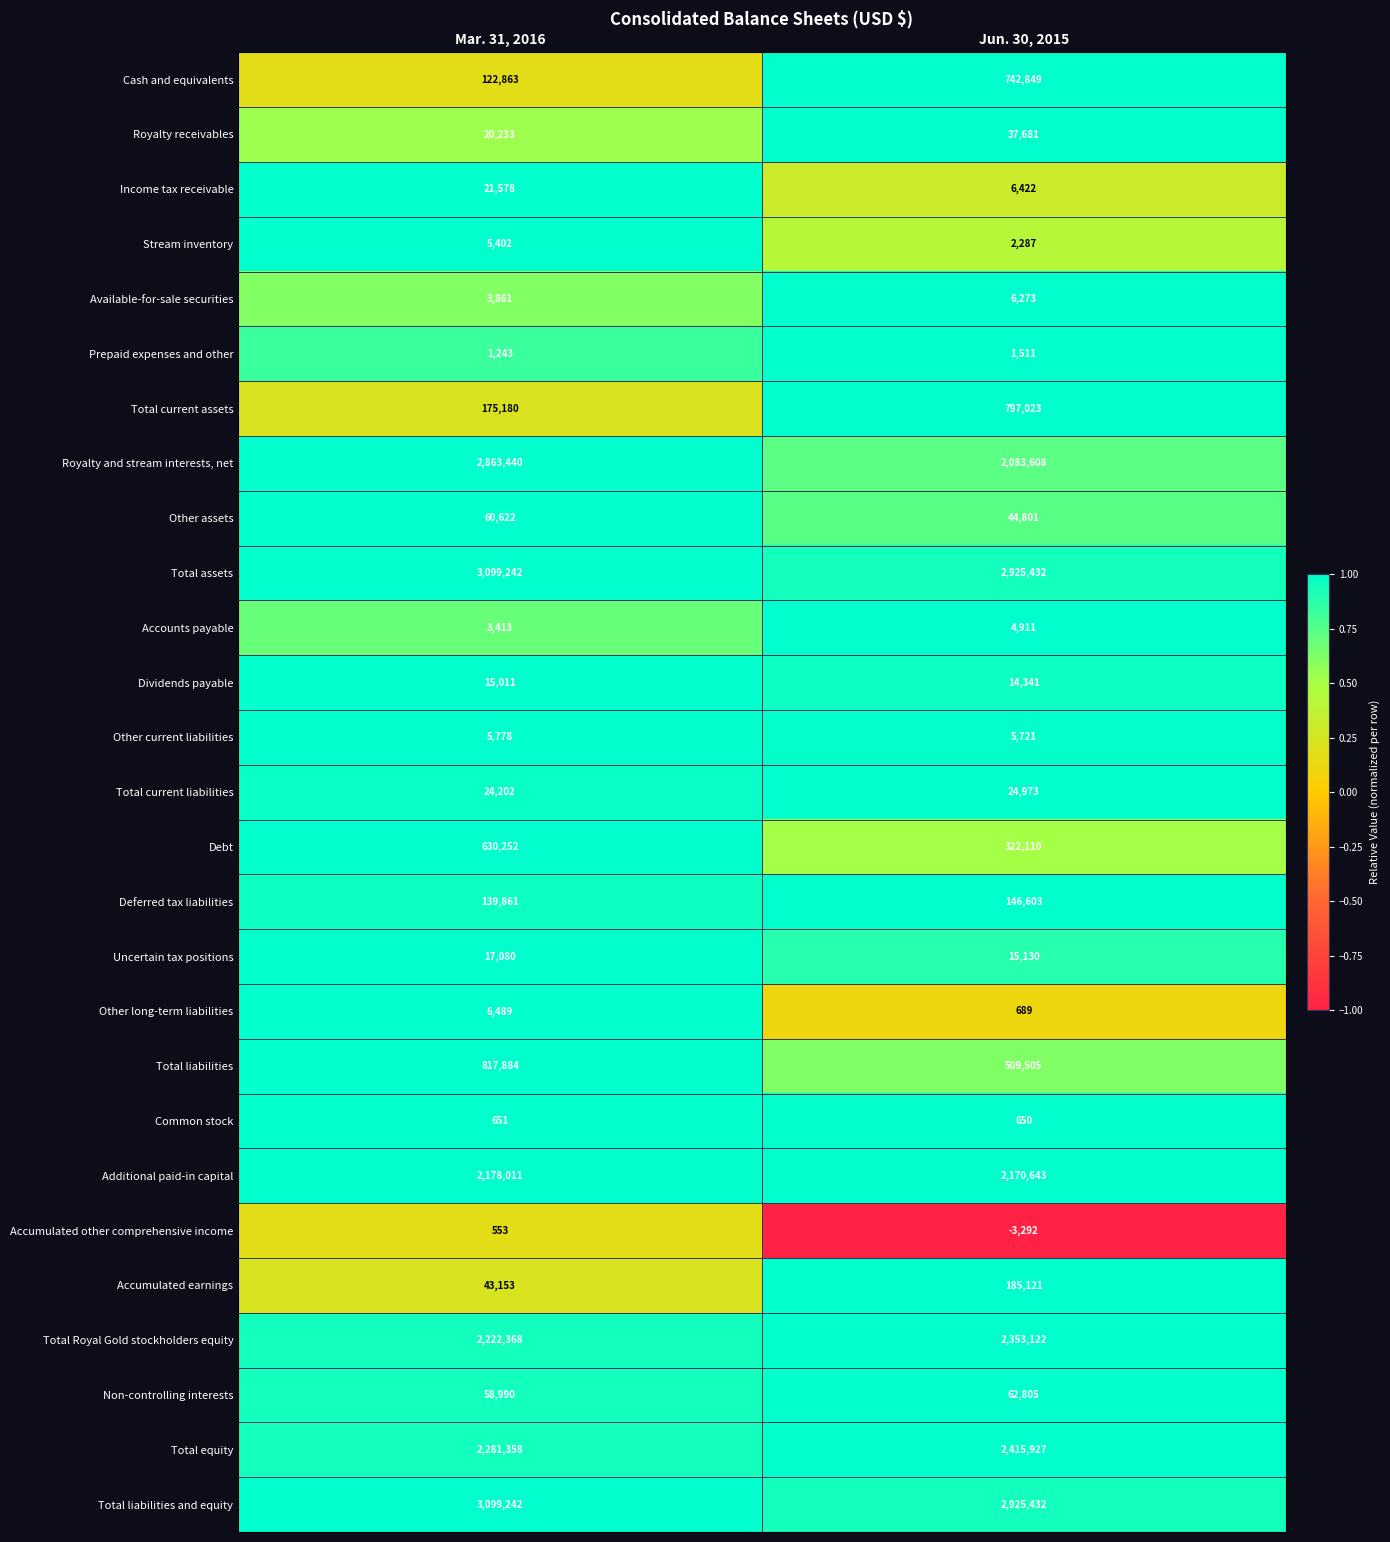

Rank the categories by Other assets value from lowest to highest.

Jun. 30, 2015, Mar. 31, 2016